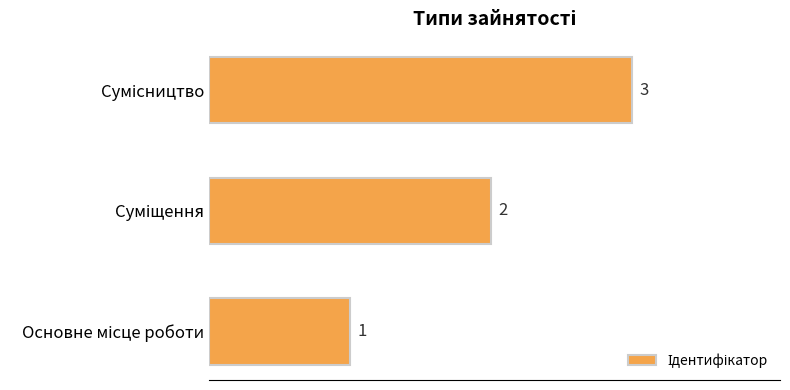

Count the values in the range 1 to 3.

3